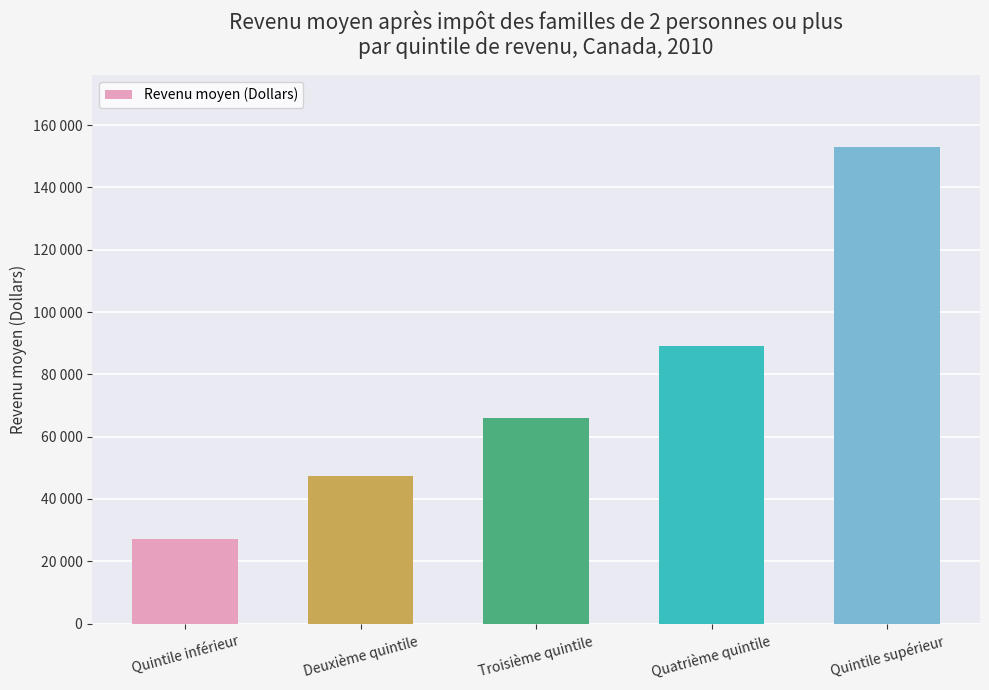

What is the difference between the second highest and minimum values?

61800